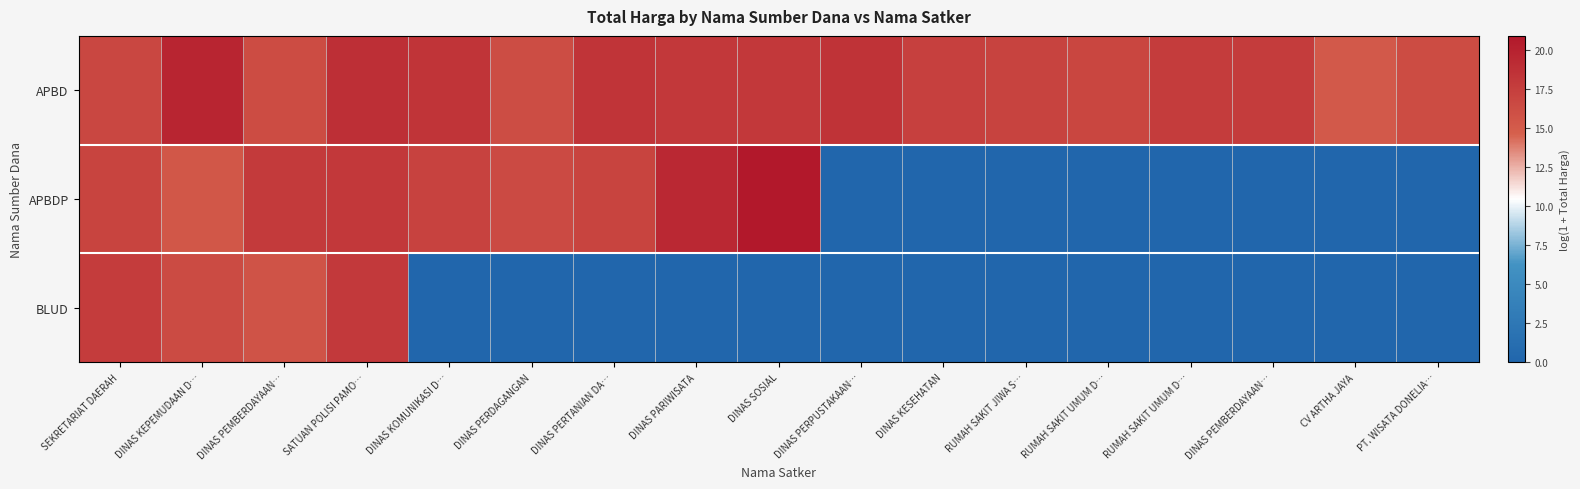

Reading left to right, list all the values displayed in this chart.

APBD: SEKRETARIAT DAERAH=16.8	DINAS KEPEMUDAAN D…=19.8	DINAS PEMBERDAYAAN…=16.3	SATUAN POLISI PAMO…=18.8	DINAS KOMUNIKASI D…=18.4	DINAS PERDAGANGAN=16.2	DINAS PERTANIAN DA…=18.4	DINAS PARIWISATA=18.1	DINAS SOSIAL=18.1	DINAS PERPUSTAKAAN…=18.5	DINAS KESEHATAN=17.3	RUMAH SAKIT JIWA S…=17.1	RUMAH SAKIT UMUM D…=16.9	RUMAH SAKIT UMUM D…=17.7	DINAS PEMBERDAYAAN…=17.7	CV ARTHA JAYA=15.2	PT. WISATA DONELIA…=16.3
APBDP: SEKRETARIAT DAERAH=17.0	DINAS KEPEMUDAAN D…=15.4	DINAS PEMBERDAYAAN…=17.9	SATUAN POLISI PAMO…=18.0	DINAS KOMUNIKASI D…=17.2	DINAS PERDAGANGAN=16.5	DINAS PERTANIAN DA…=17.0	DINAS PARIWISATA=19.4	DINAS SOSIAL=20.9	DINAS PERPUSTAKAAN…=0.0	DINAS KESEHATAN=0.0	RUMAH SAKIT JIWA S…=0.0	RUMAH SAKIT UMUM D…=0.0	RUMAH SAKIT UMUM D…=0.0	DINAS PEMBERDAYAAN…=0.0	CV ARTHA JAYA=0.0	PT. WISATA DONELIA…=0.0
BLUD: SEKRETARIAT DAERAH=17.7	DINAS KEPEMUDAAN D…=16.4	DINAS PEMBERDAYAAN…=15.8	SATUAN POLISI PAMO…=17.9	DINAS KOMUNIKASI D…=0.0	DINAS PERDAGANGAN=0.0	DINAS PERTANIAN DA…=0.0	DINAS PARIWISATA=0.0	DINAS SOSIAL=0.0	DINAS PERPUSTAKAAN…=0.0	DINAS KESEHATAN=0.0	RUMAH SAKIT JIWA S…=0.0	RUMAH SAKIT UMUM D…=0.0	RUMAH SAKIT UMUM D…=0.0	DINAS PEMBERDAYAAN…=0.0	CV ARTHA JAYA=0.0	PT. WISATA DONELIA…=0.0